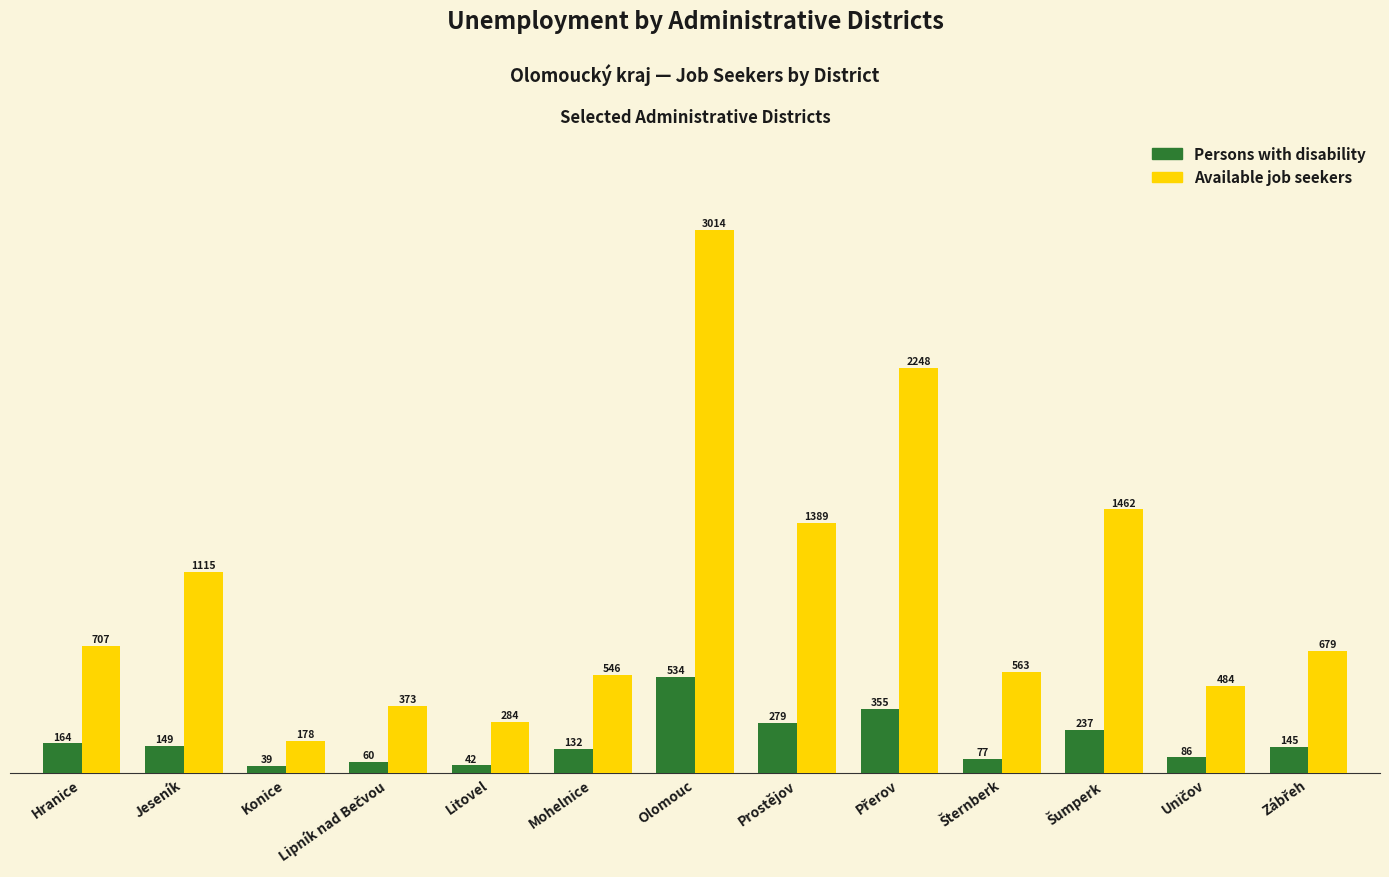

What is the difference between the highest and lowest values at Prostějov?

1110